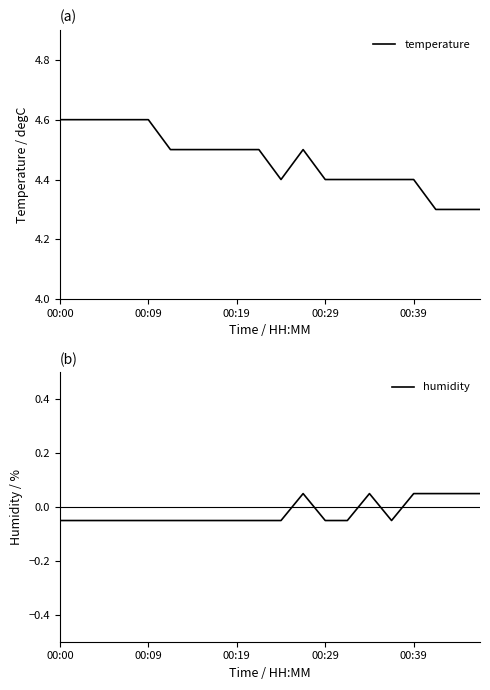

Is the value of temperature at 00:19 greater than the value of humidity at 12?

Yes